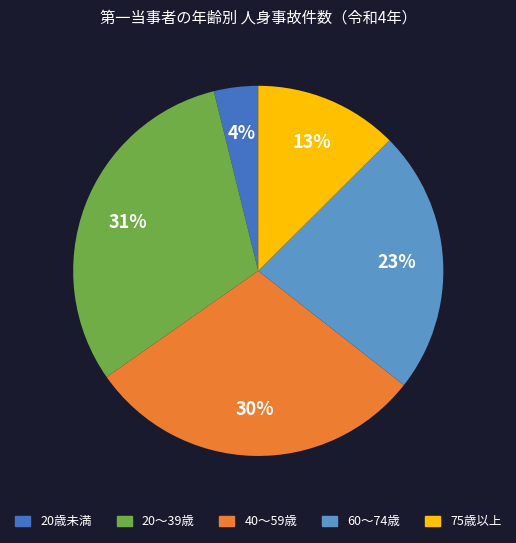

How many segments does this pie chart have?

5